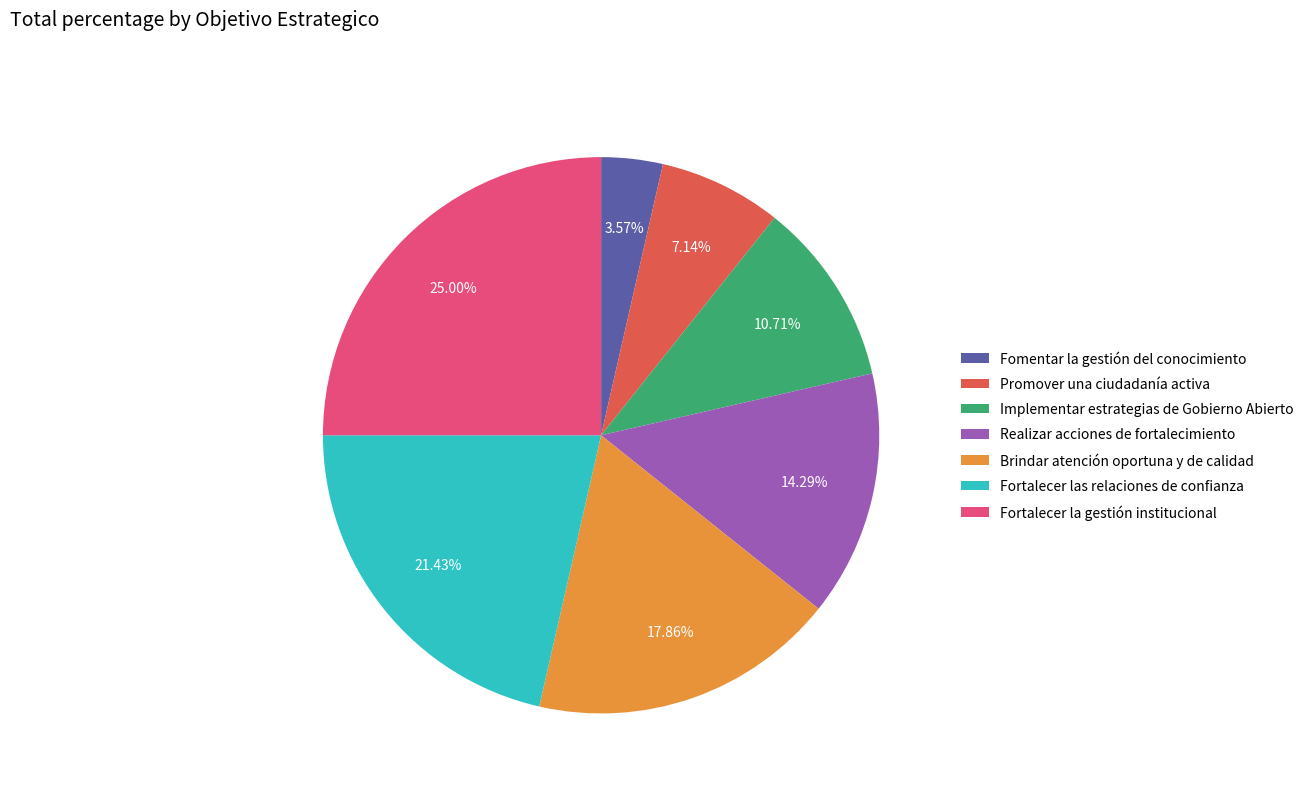

Does any single category account for the majority?

No